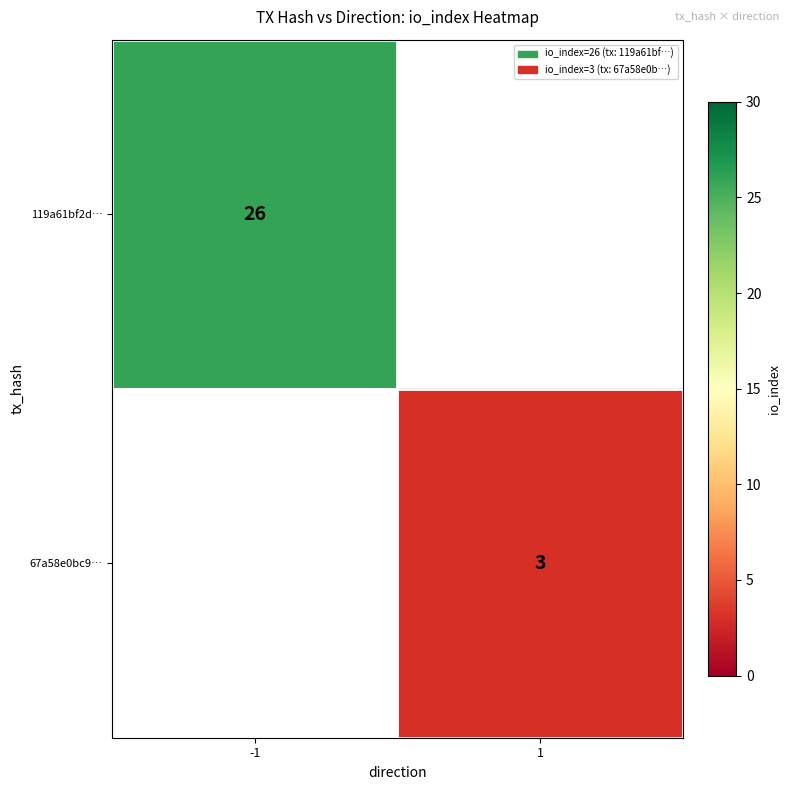

True or false: 67a58e0bc9… has a value of 3 at 1.

True